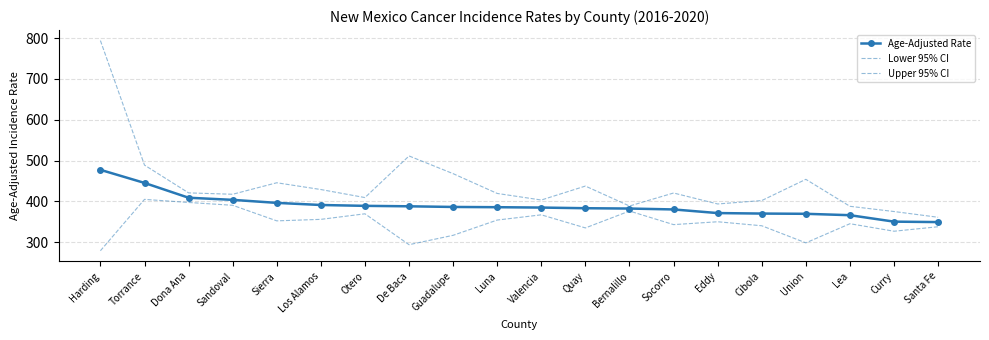

True or false: Age-Adjusted Rate has a value of 655.2 at Eddy.

False